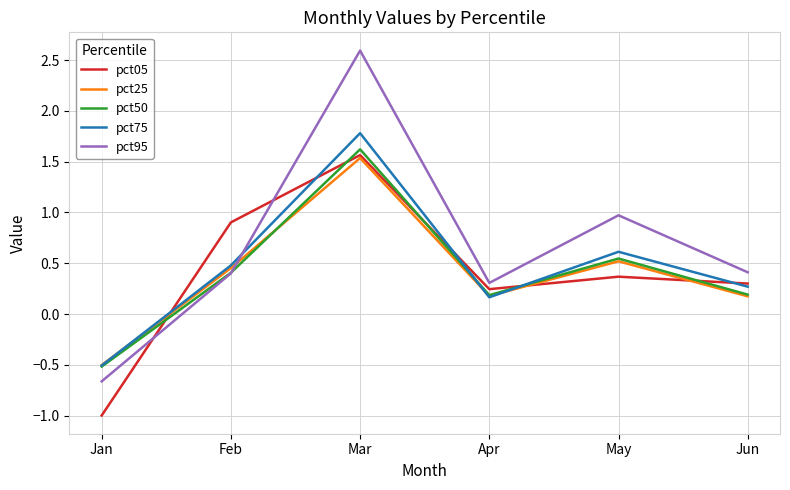

Is the value of pct95 at Apr greater than the value of pct75 at Apr?

Yes